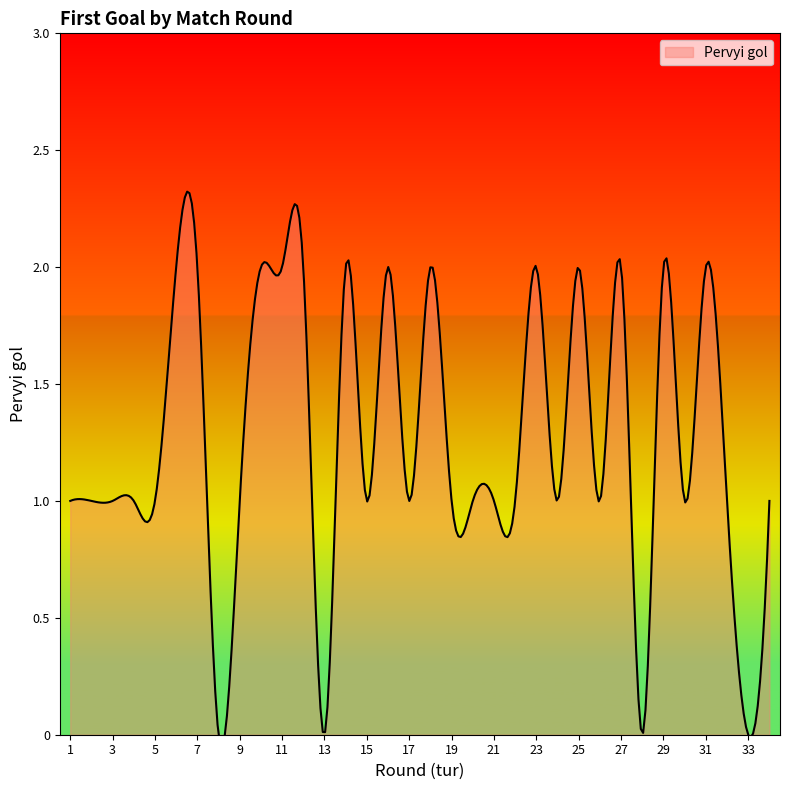

Where is the data nearest to the value 1?

1